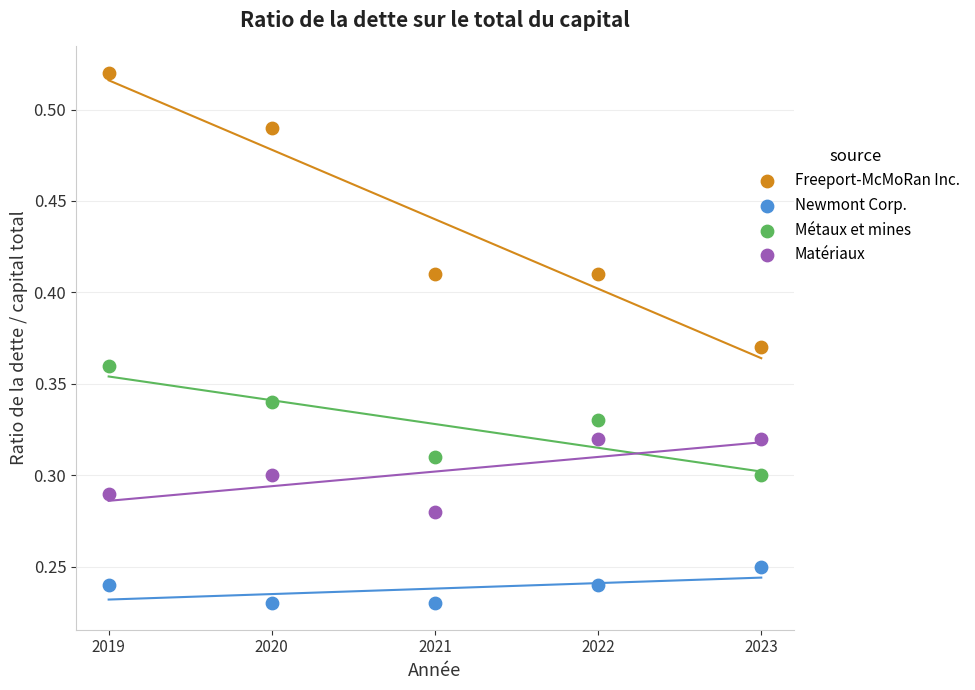

Which series has the largest Y range (max minus min)?

Freeport-McMoRan Inc.